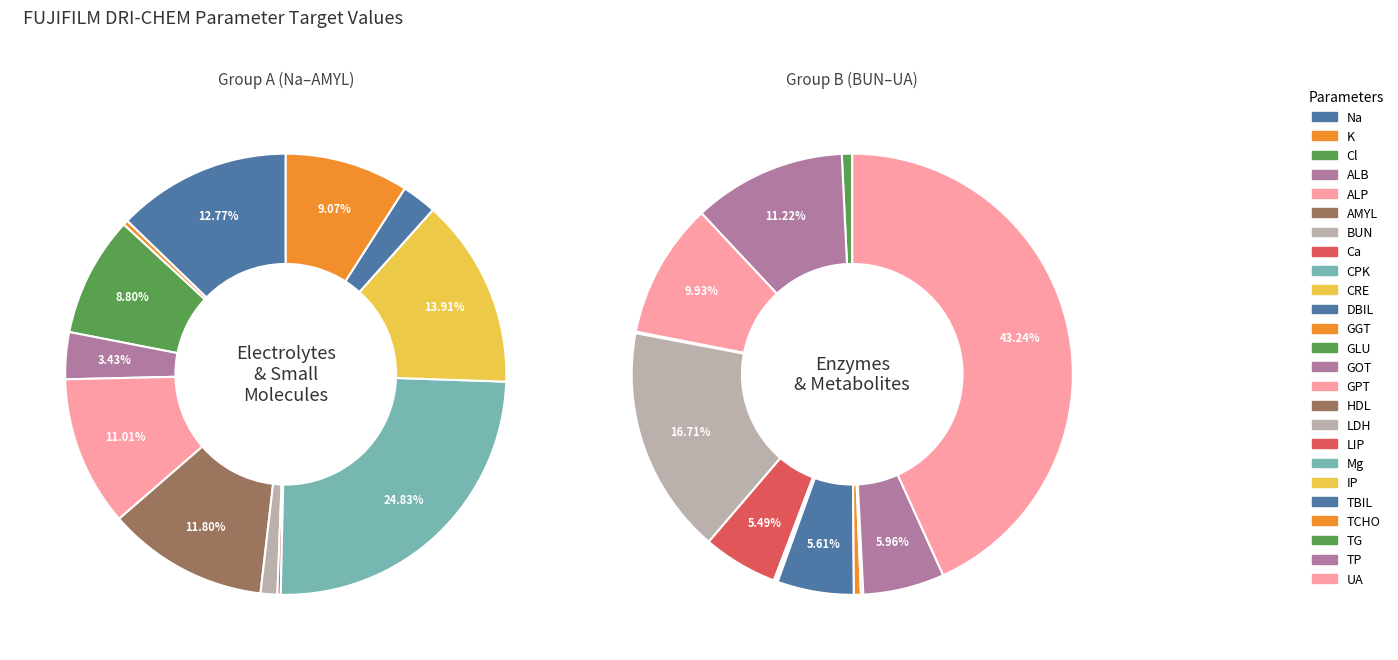

Count the number of slices in the pie.

25